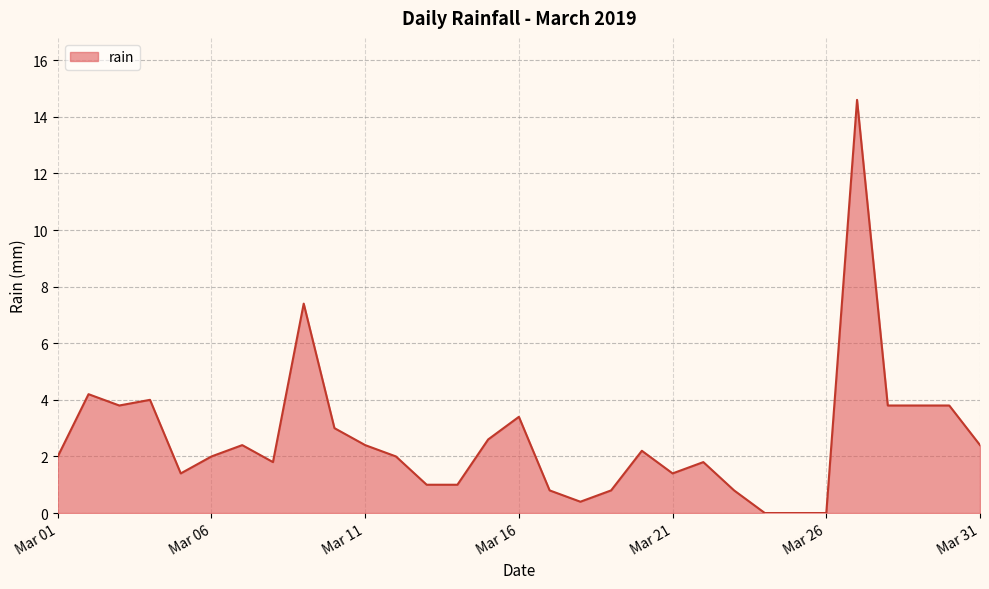

What is the difference between the maximum and minimum values?

14.6